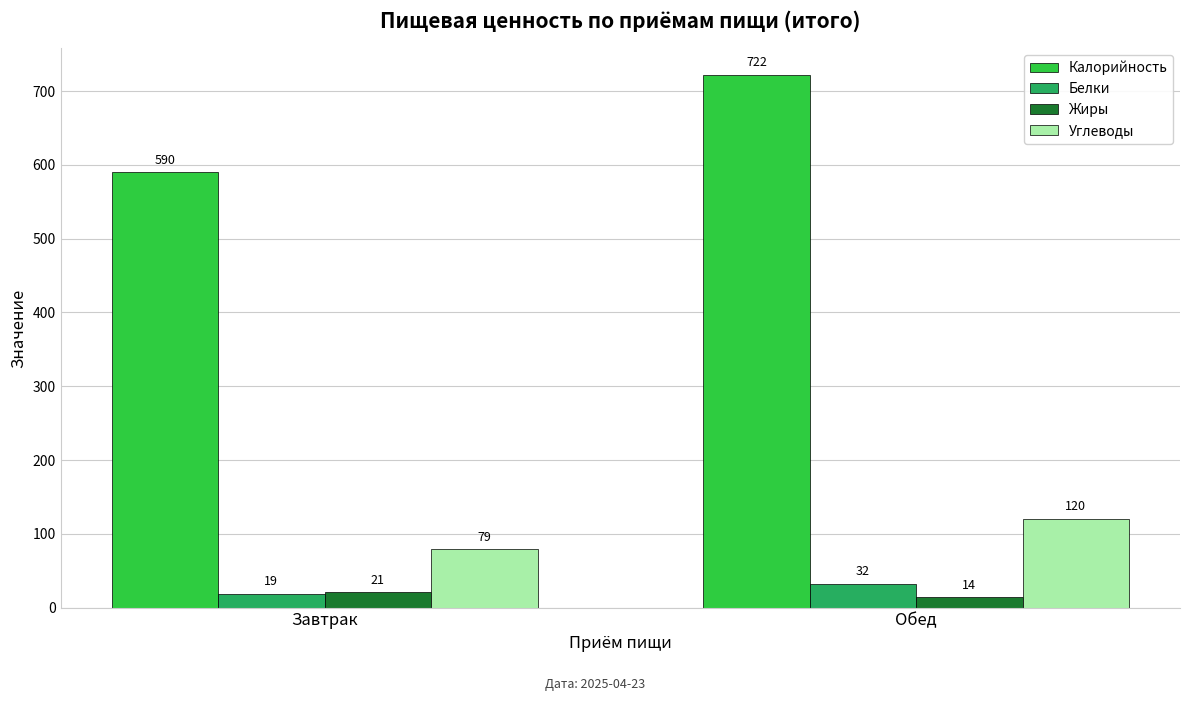

What is the label of the 1st bar from the left?

Завтрак